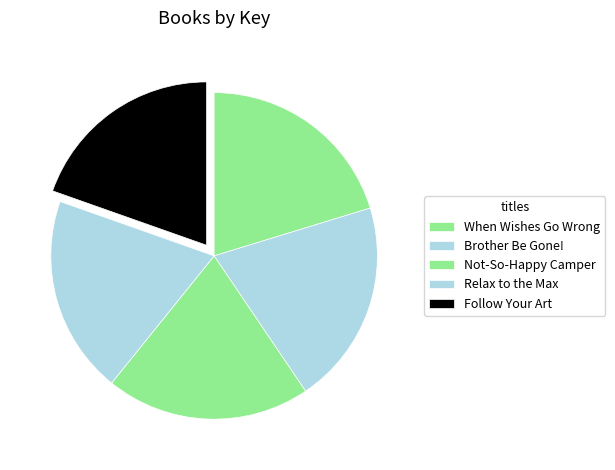

What is the largest slice in the pie chart?

When Wishes Go Wrong